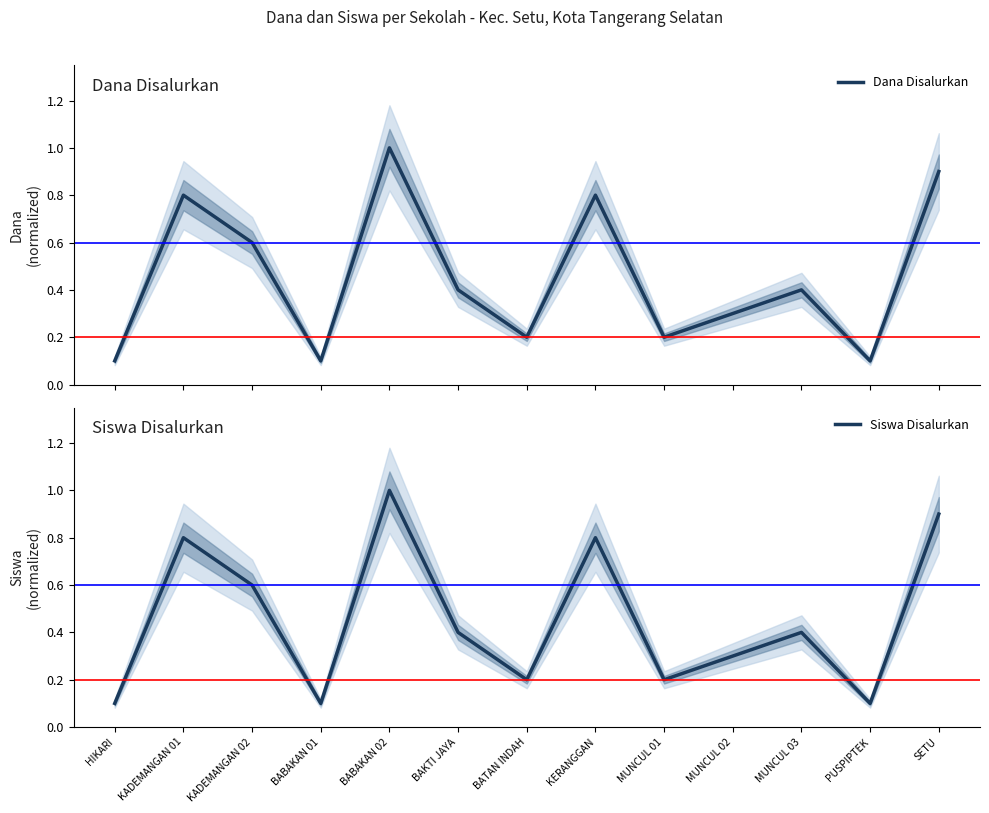

The value of Siswa Disalurkan at KERANGGAN is 1.2. True or false?

False